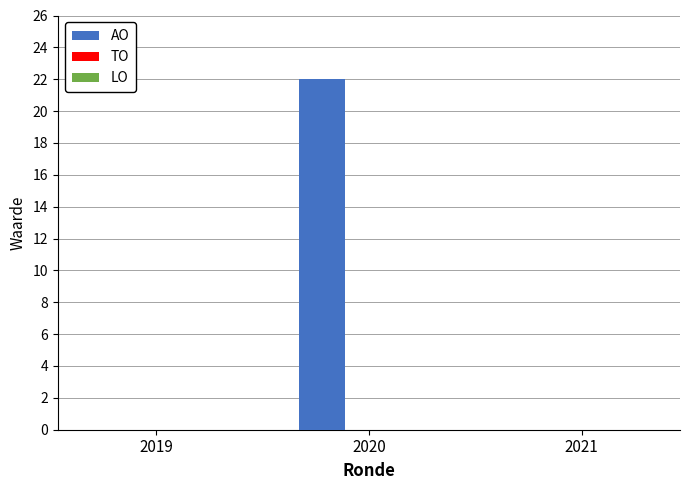

Is it true that the value at 2020 is 14?

False